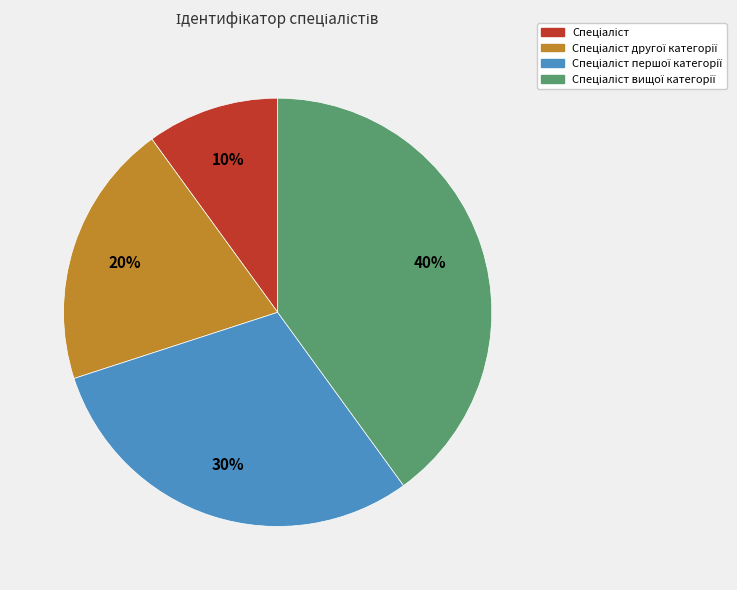

To the nearest percent, what is the difference between the largest and smallest slice percentages?

30%